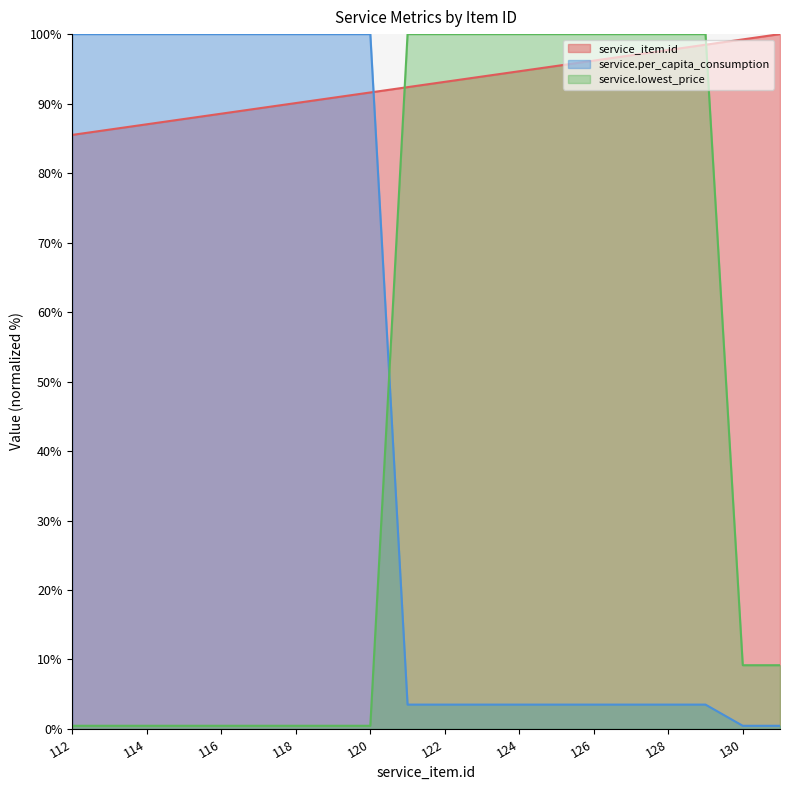

What is the spread (max minus min) of values at 121?

96.5